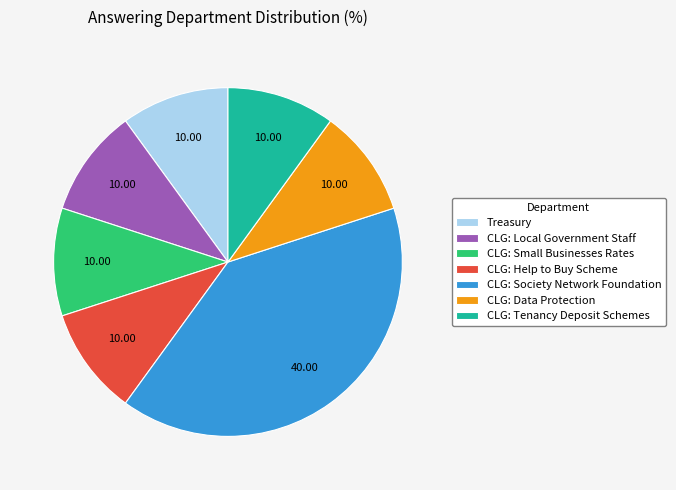

Combined, do CLG: Tenancy Deposit Schemes and CLG: Local Government Staff account for over 50%?

No